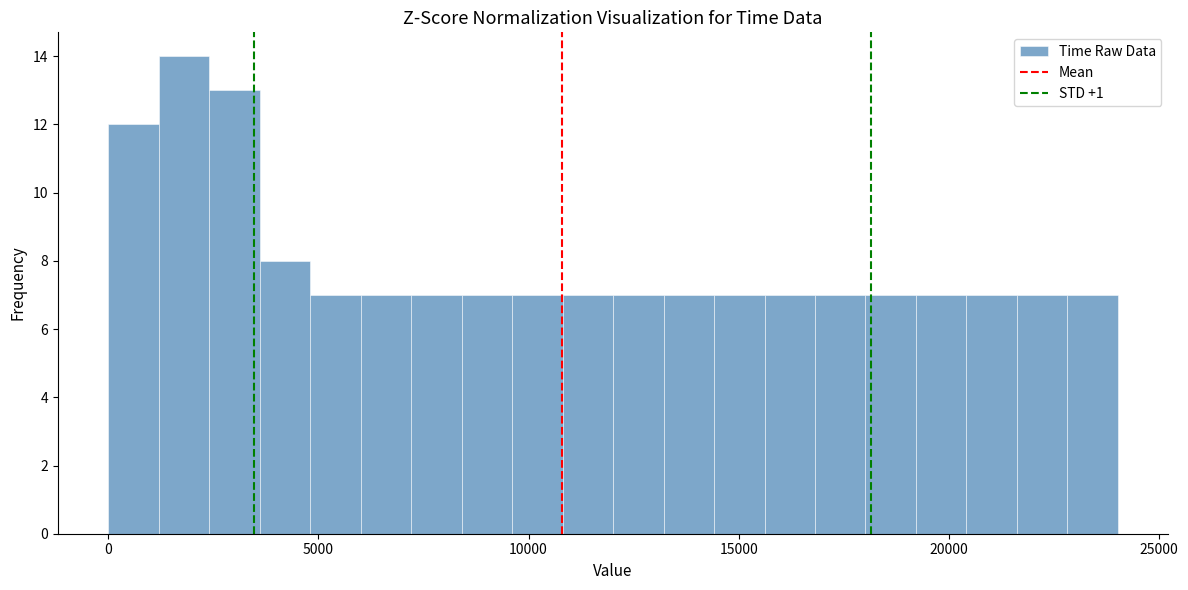

Read against the x-axis, roughly where is the centre of the tallest bar?

2000